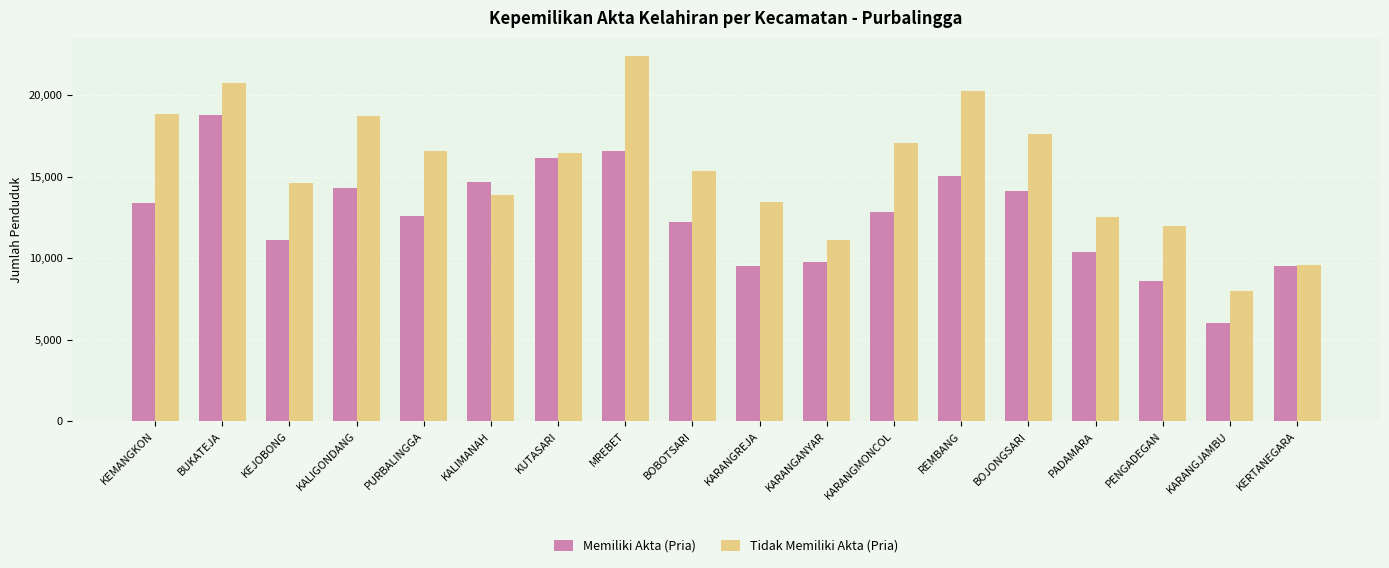

At which label does Memiliki Akta (Pria) reach its minimum?

KARANGJAMBU